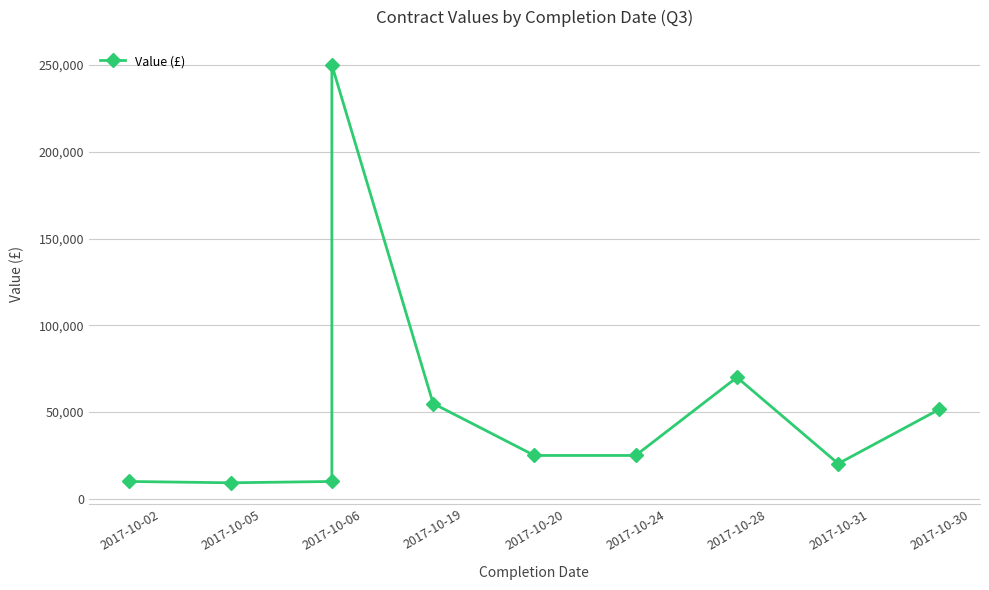

What is the value of the 1st point from the left?

10000.0